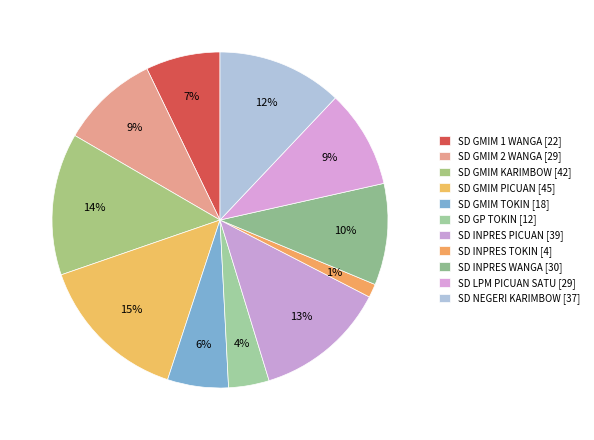

Count the number of slices in the pie.

11